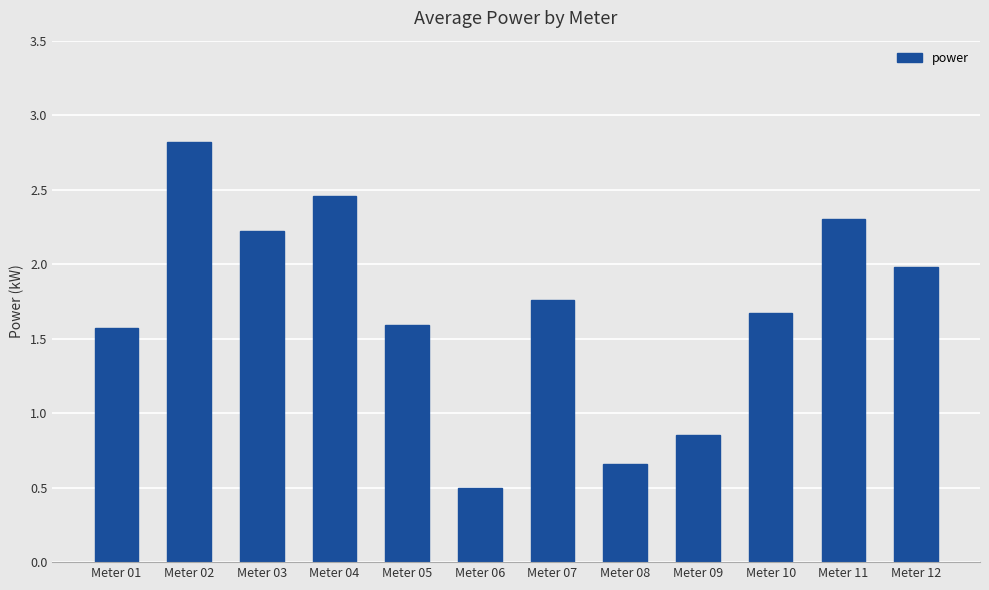

What is the value of the 3rd bar from the left?

2.2